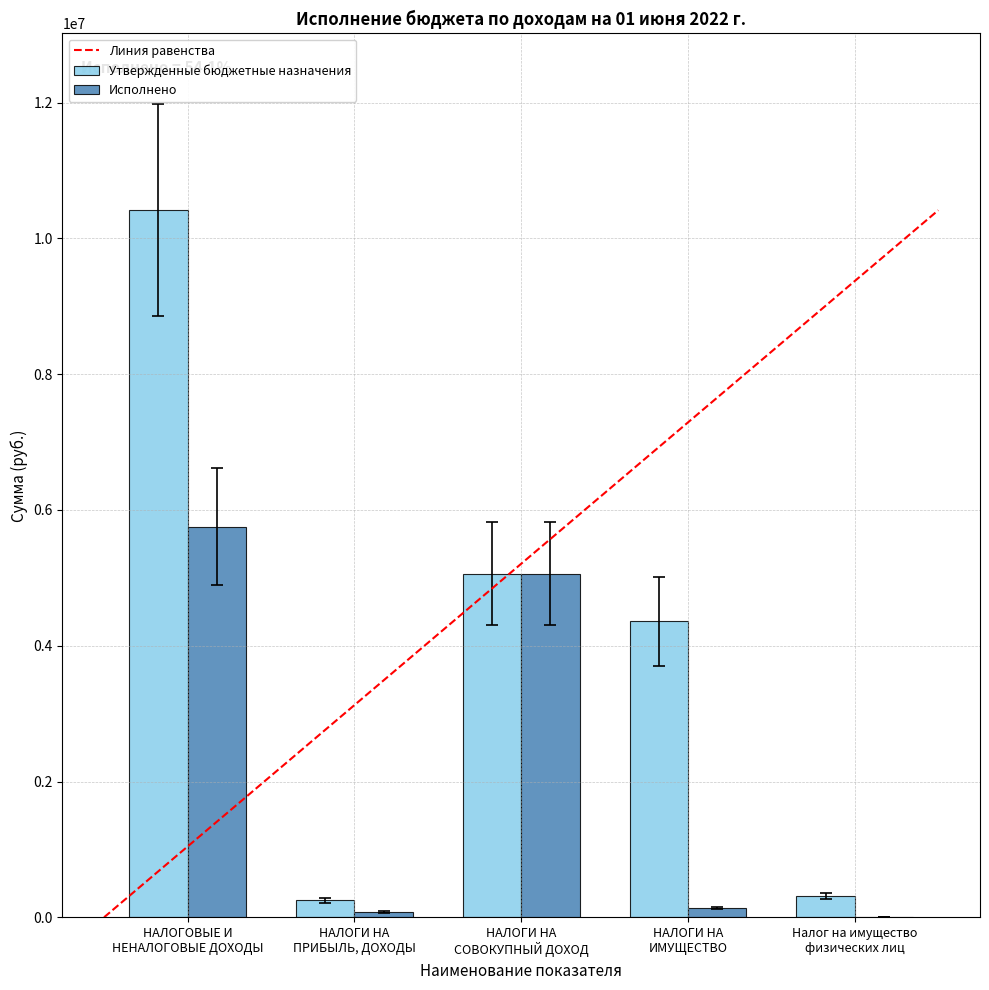

What is the sum of all Утвержденные бюджетные назначения values?

20393328.2